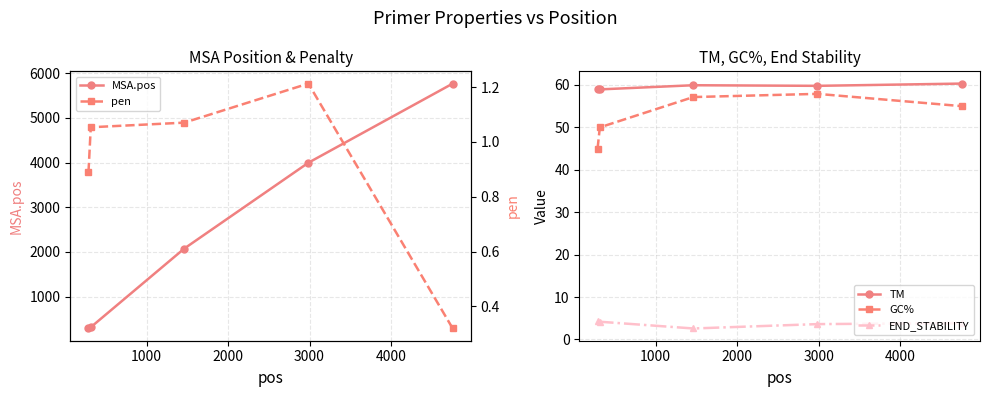

What is the average value of the END_STABILITY series?

3.7